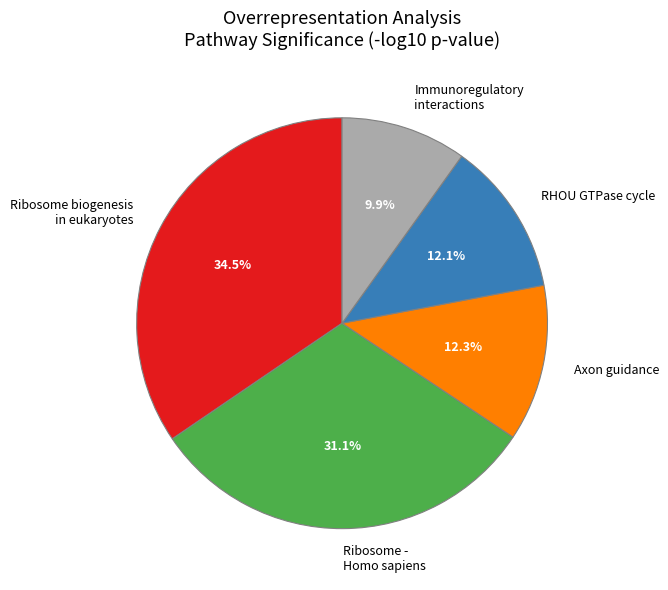

Approximately how many times larger is the value at Ribosome biogenesis in eukaryotes compared to Axon guidance?

2.8